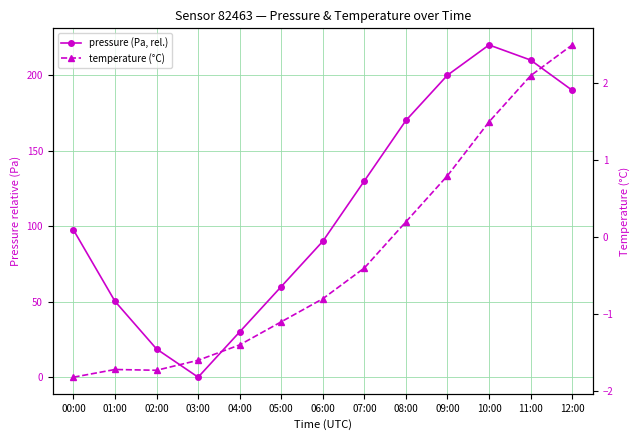

What are all the series names shown in the legend?

pressure (Pa, rel.), temperature (°C)